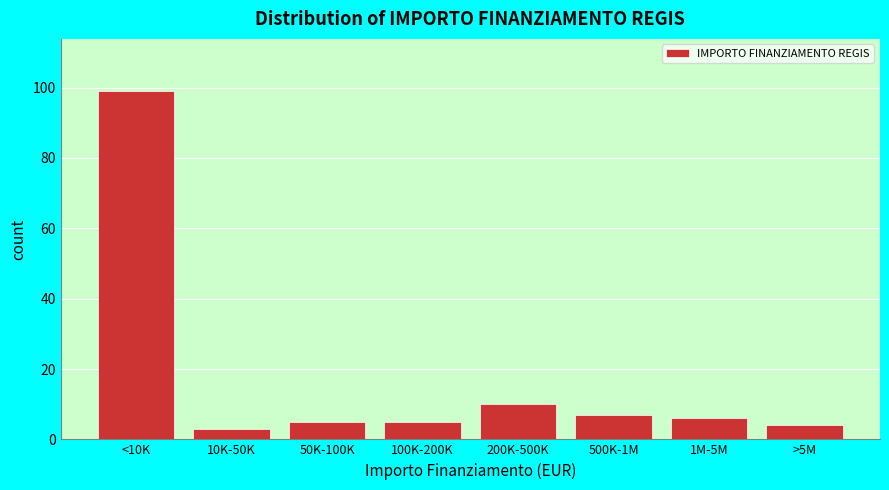

Reading left to right, list all the values displayed in this chart.

99	3	5	5	10	7	6	4